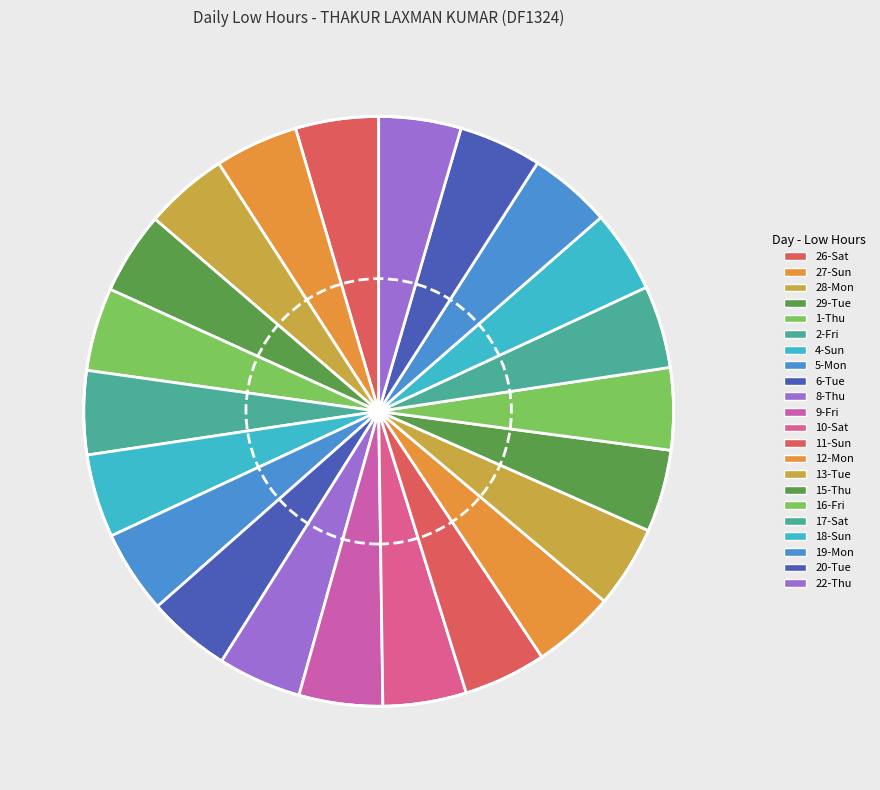

Is it true that 4-Sun is 10% of the pie?

False